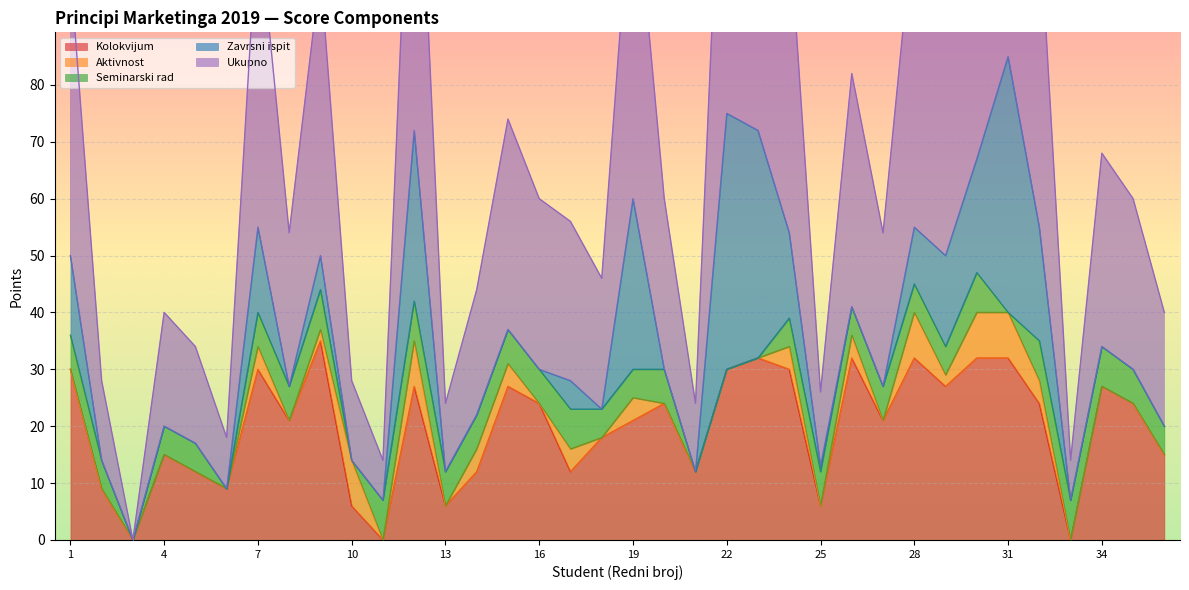

What is the difference between the Seminarski rad values at 22 and 8?

6